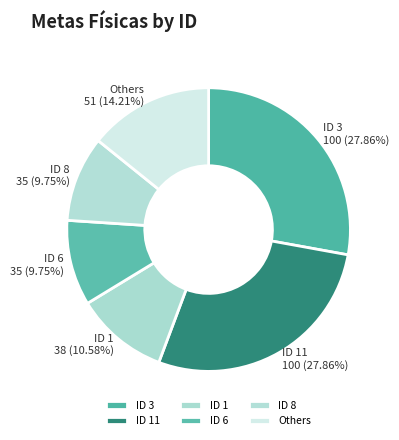

Approximately how many times larger is the value at Others compared to ID 6?

1.5